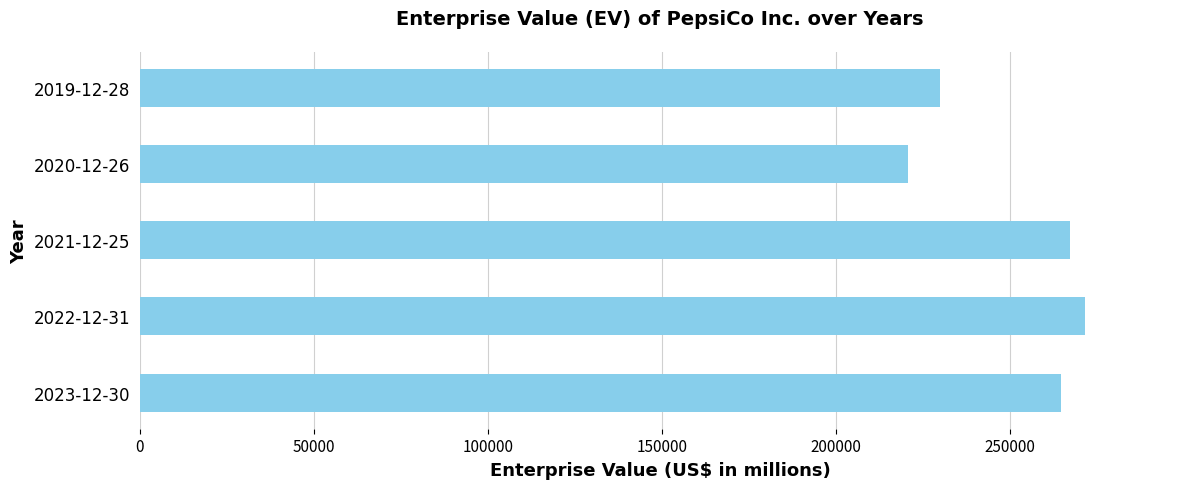

What is the difference between the maximum and minimum values?

50905